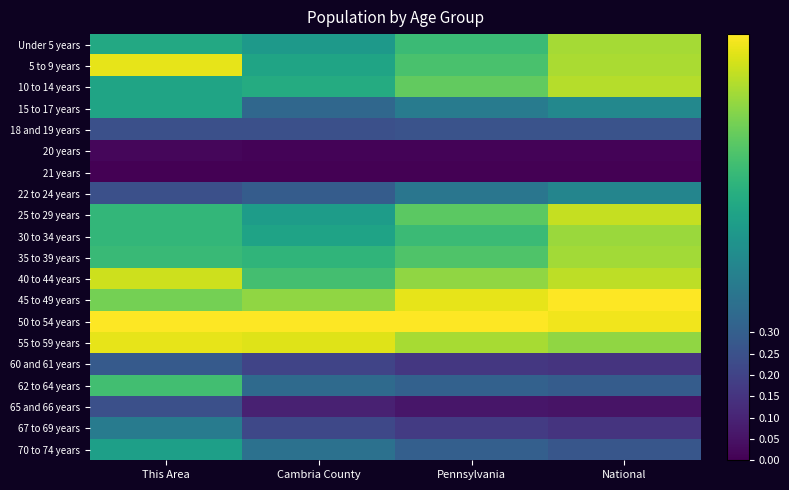

Count the number of categories in the chart.

4